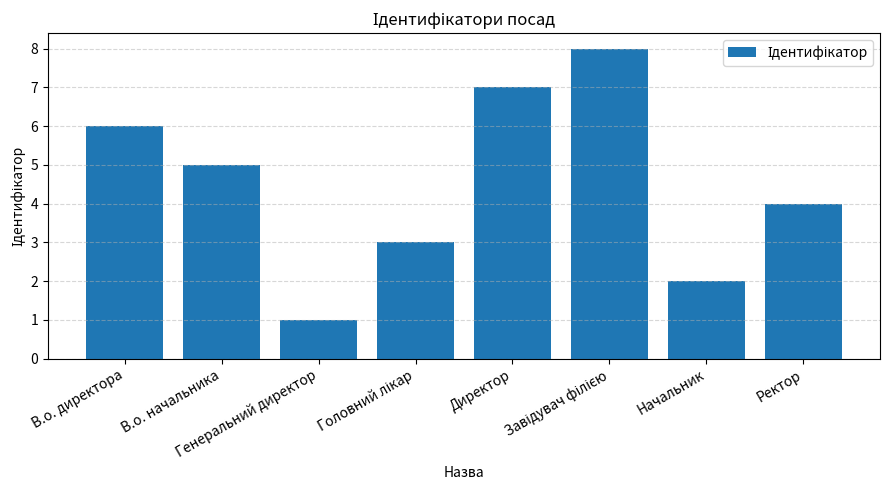

Which has a higher value, Начальник or В.о. начальника?

В.о. начальника